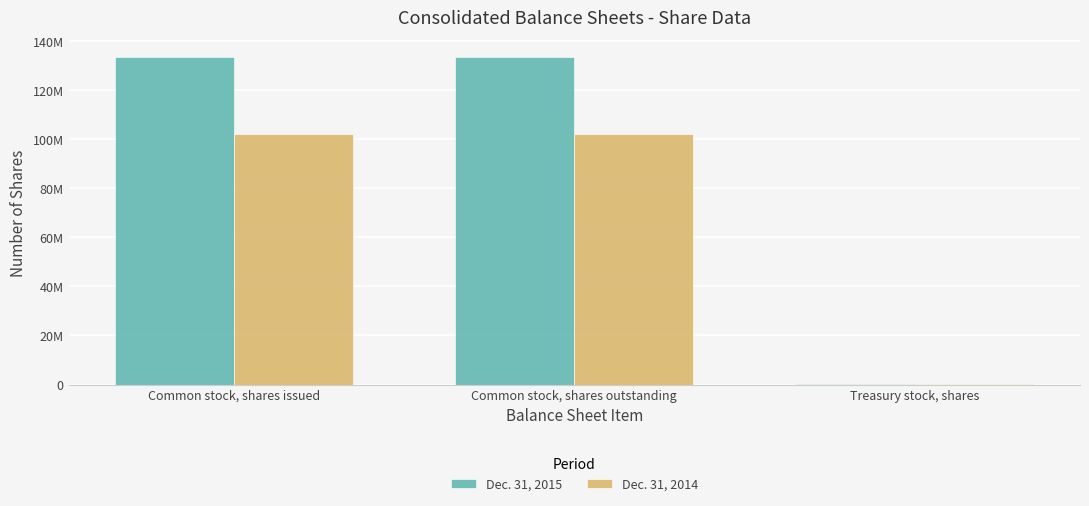

What are all the series names shown in the legend?

Dec. 31, 2015, Dec. 31, 2014